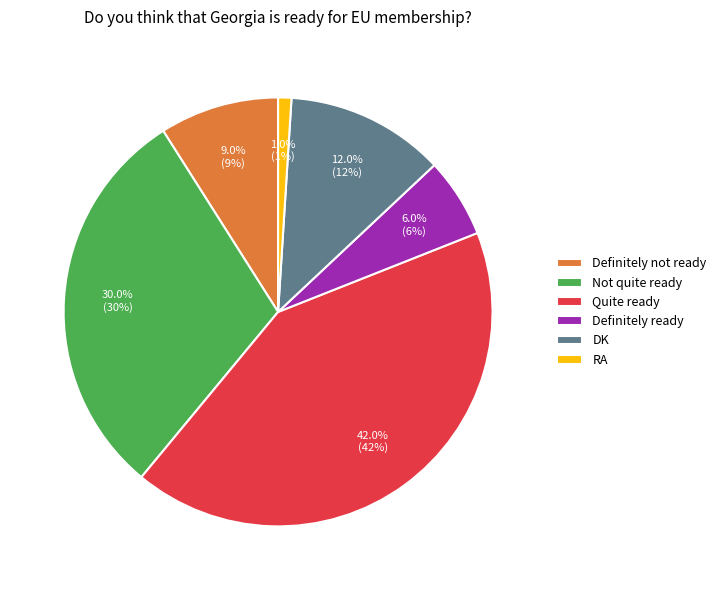

The Definitely ready slice represents 1% of the pie. True or false?

False